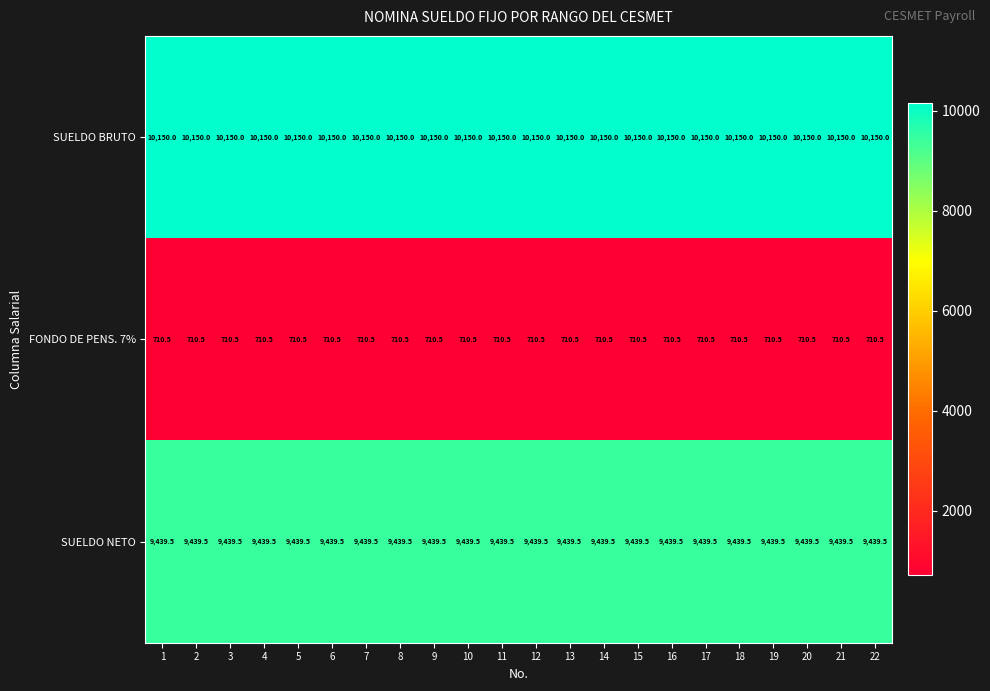

What is the average value of the FONDO DE PENS. 7% series?

710.5